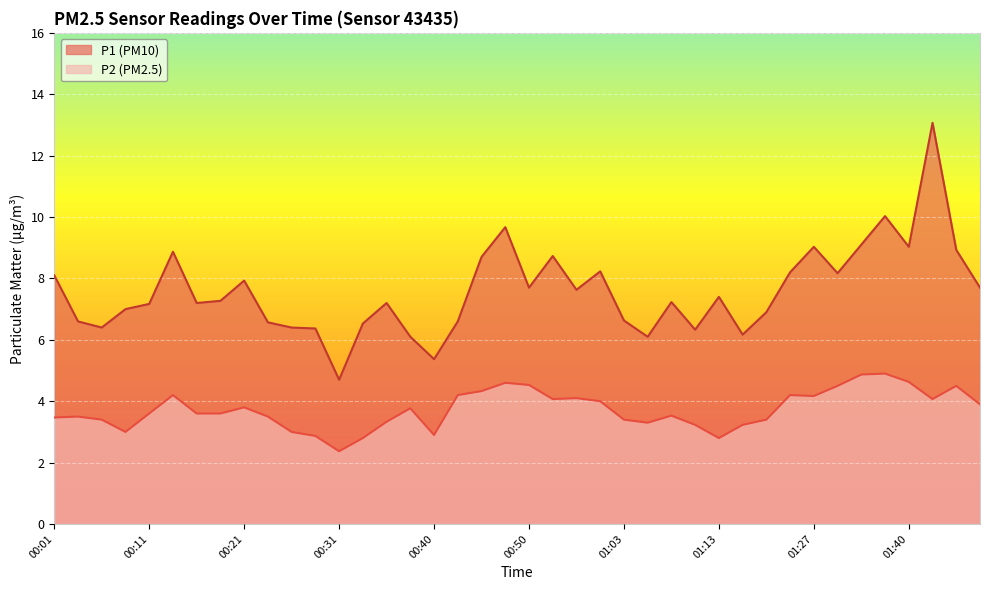

How many lines are shown in the chart?

2